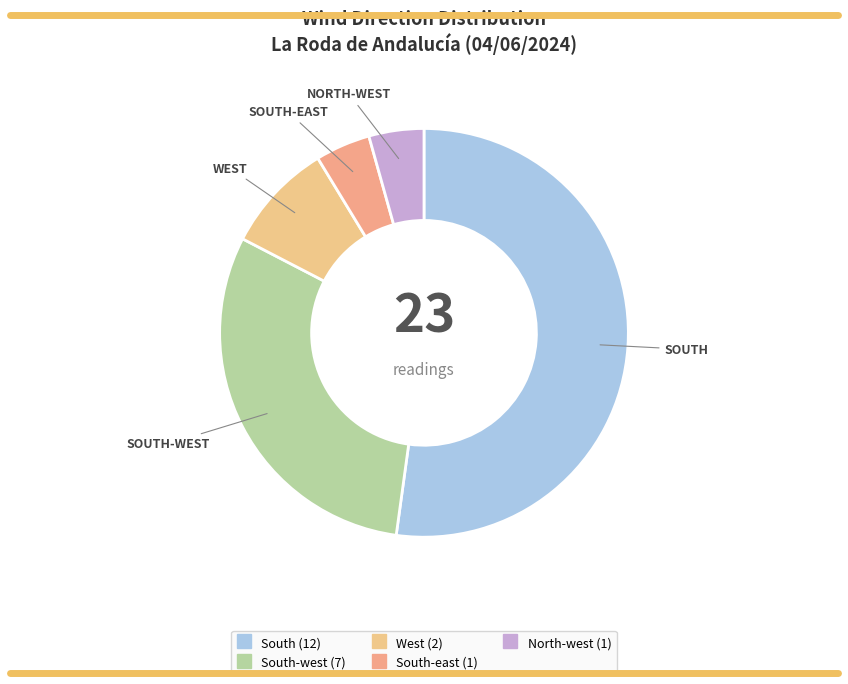

Count the number of slices in the pie.

5